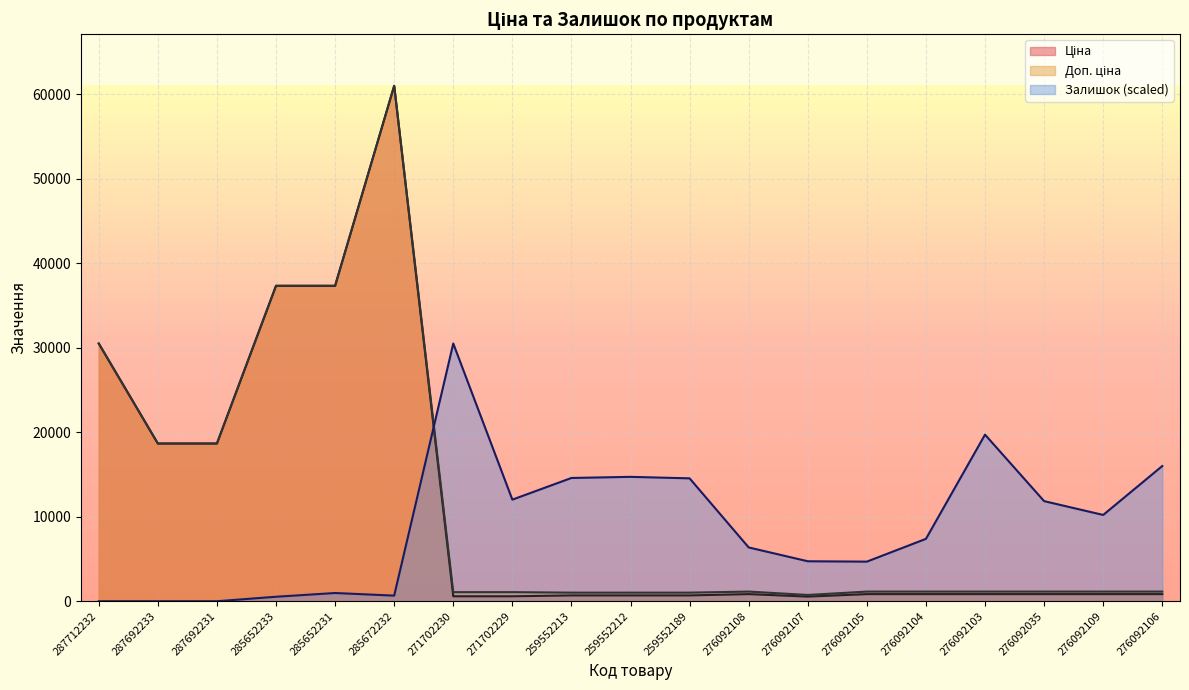

Reading right to left, transcribe all the data shown in this chart.

Ціна: 842.8	842.8	842.8	842.8	842.8	842.8	547.8	842.8	689.1	689.1	689.1	586.0	586.0	61024.7	37343.0	37343.0	18671.5	18671.5	30512.3
Доп. ціна: 1142.1	1142.1	1142.1	1142.1	1142.1	1142.1	742.0	1142.1	1017.8	1017.8	1017.8	1074.5	1074.5	61024.7	37343.0	37343.0	18671.5	18671.5	30512.3
Залишок: 16007.9	10215.0	11851.2	19722.5	7384.9	4687.4	4731.6	6367.8	14548.6	14725.5	14592.9	12028.1	30512.3	663.3	972.9	530.6	0.0	0.0	0.0